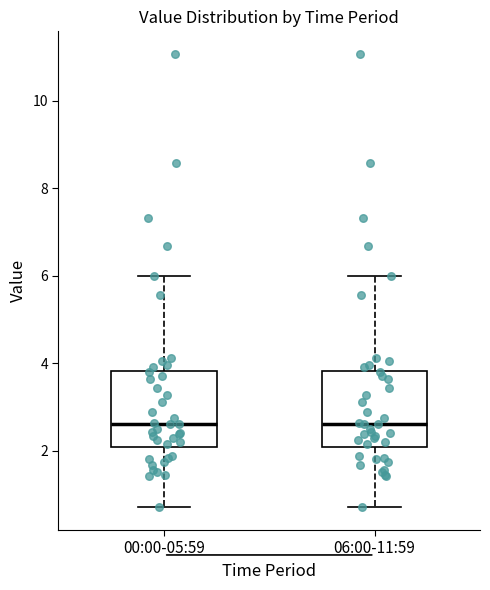

Reading left to right, read every box against the y-axis: the position of its median line, the range the box covers, and the ends of its whiskers. The values are not printed on the chart, so give them approximately, as read against the axis.

00:00-05:59: median 2.6, box 2.0 to 3.8, whiskers 0.8 to 6.0
06:00-11:59: median 2.6, box 2.0 to 3.8, whiskers 0.8 to 6.0